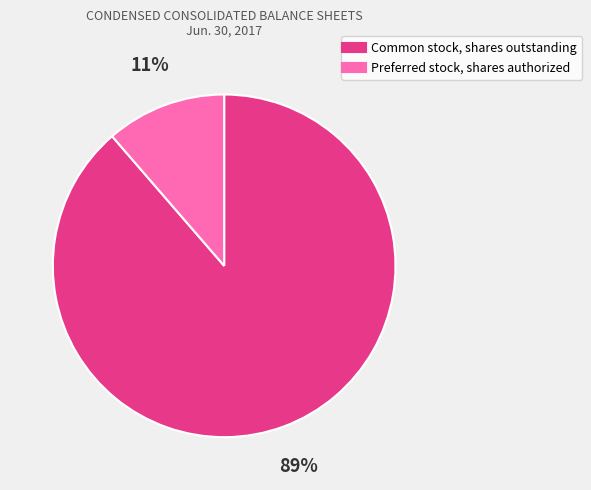

Combined, do Common stock, shares outstanding and Preferred stock, shares authorized account for over 50%?

Yes